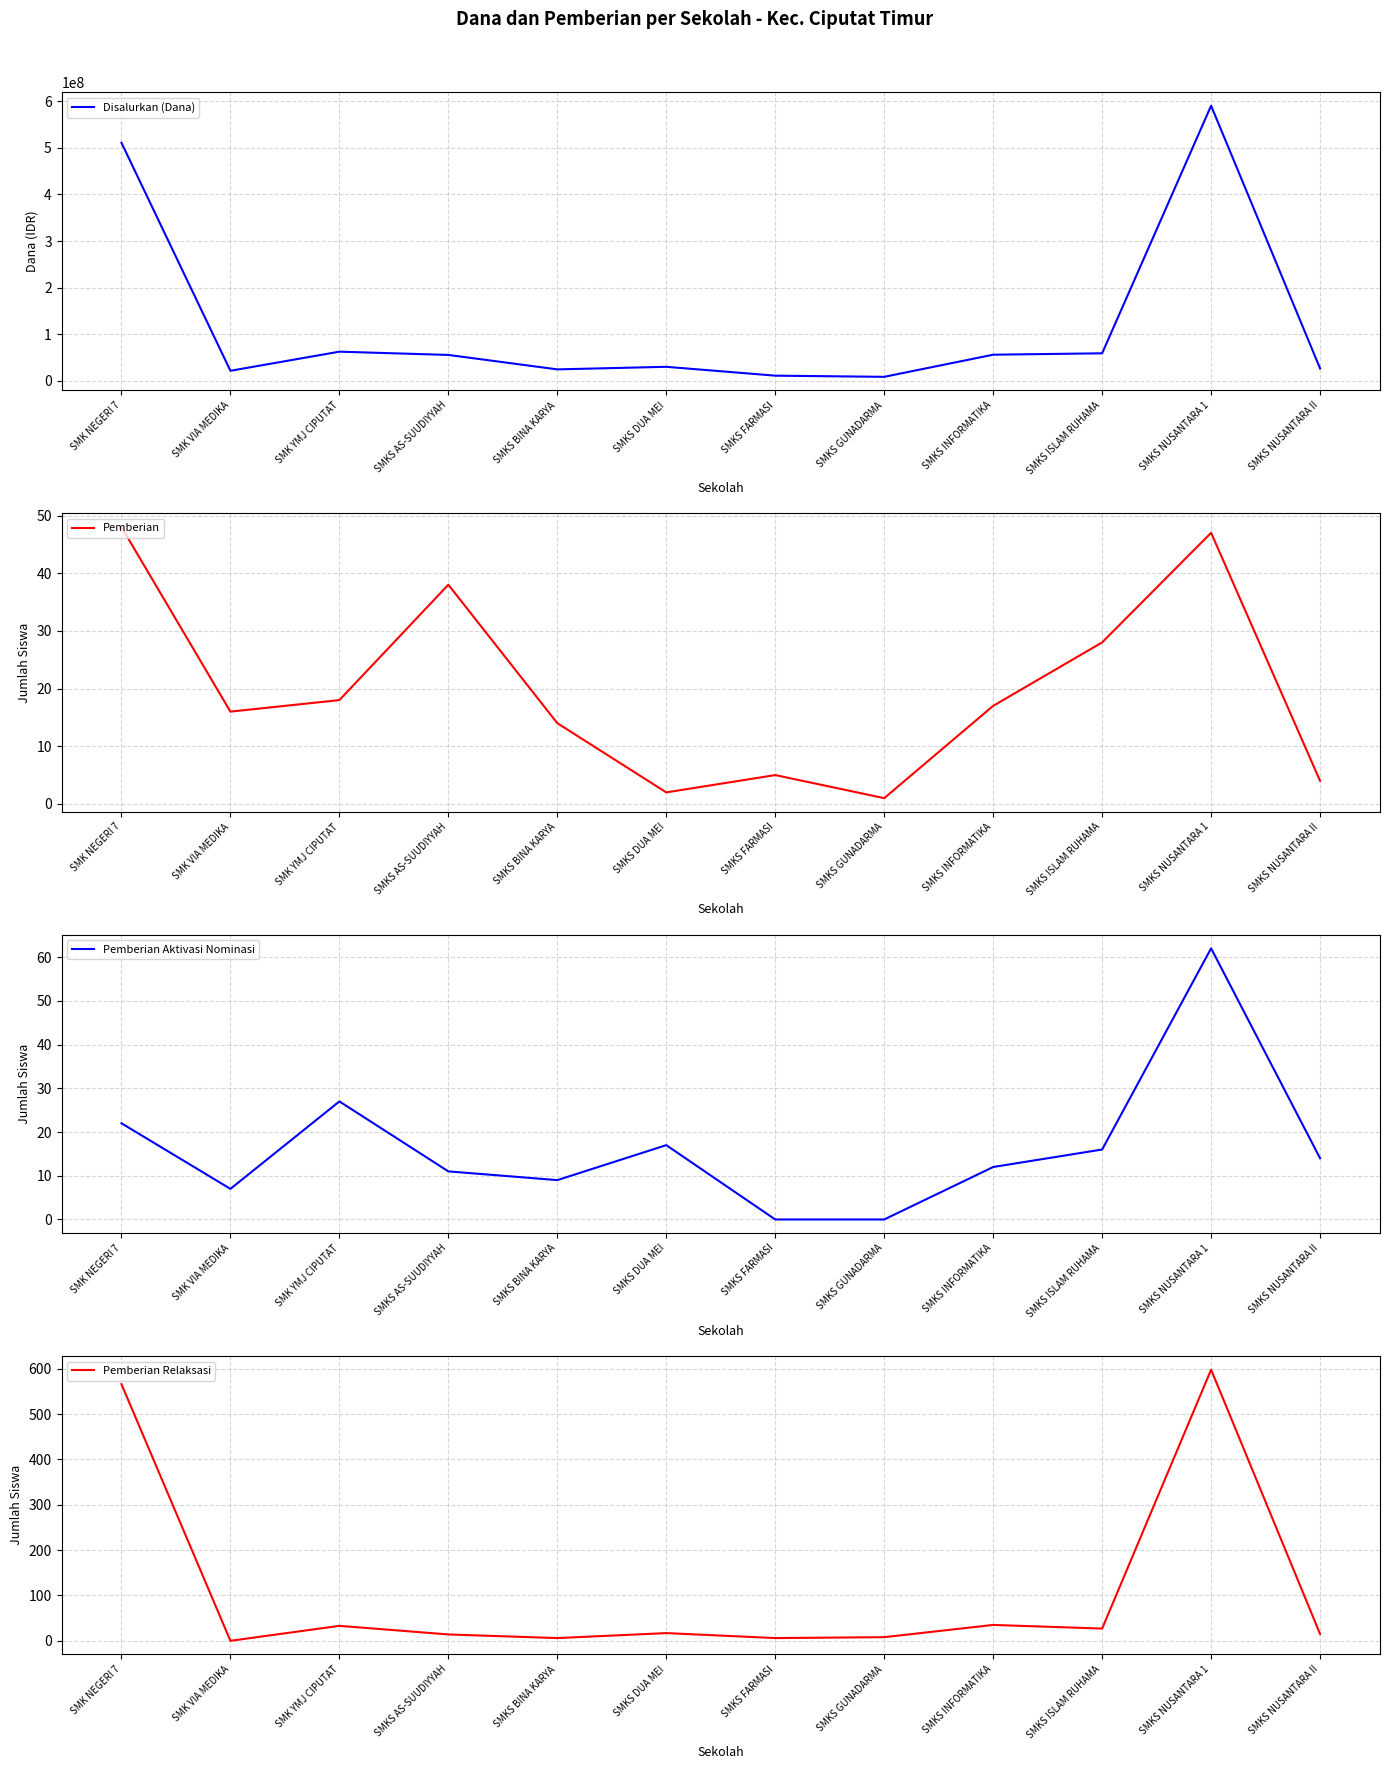

Where do Pemberian Relaksasi and Pemberian first cross each other?

SMK NEGERI 7 and SMK VIA MEDIKA